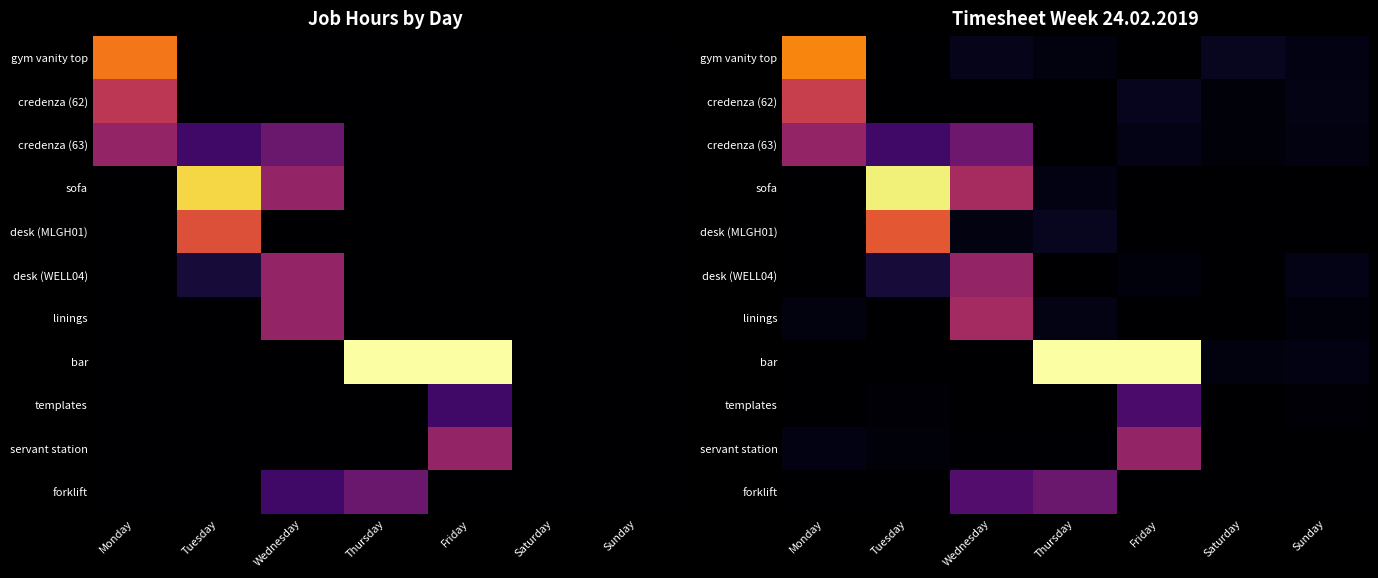

What is the total value across all series at Monday?

8.6